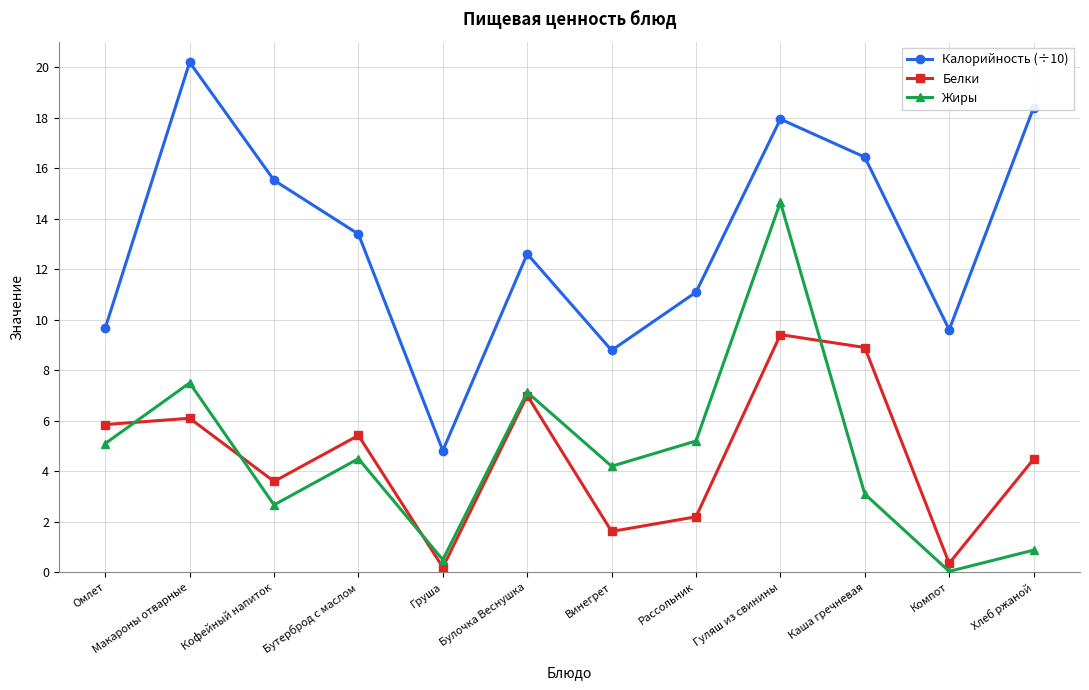

What is the label of the 9th point from the right?

Бутерброд с маслом